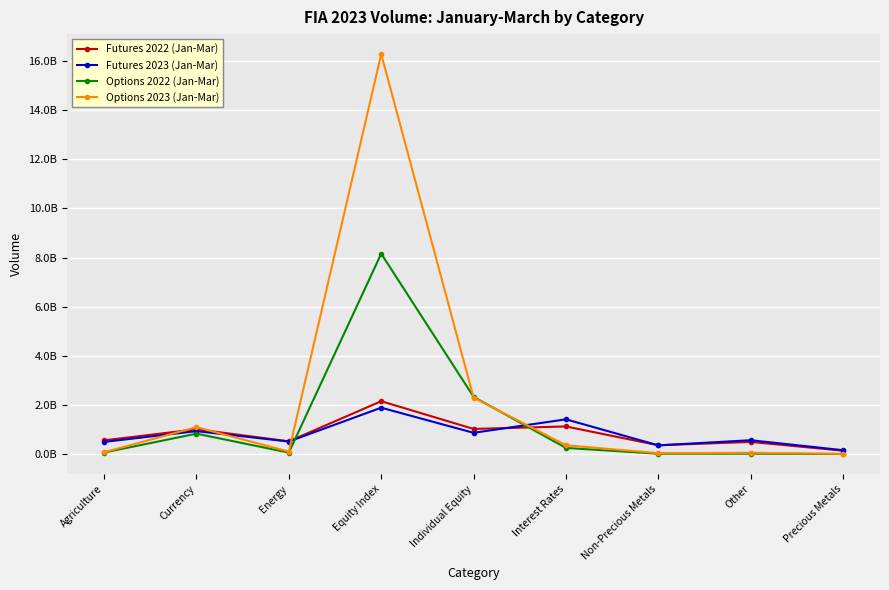

Reading right to left, transcribe all the data shown in this chart.

Futures 2022 (Jan-Mar): 141573335	497902250	362064263	1127190026	1026488794	2154635703	521768856	1013408329	561660884
Futures 2023 (Jan-Mar): 161874187	567474704	358249219	1417228276	868976746	1890315140	514809130	936601730	498155517
Options 2022 (Jan-Mar): 5549836	19574379	17571138	253482898	2331822489	8157069835	62534268	832987969	67249929
Options 2023 (Jan-Mar): 11433073	56362794	40689219	362637412	2300144481	16274114136	104342896	1098571061	76440210